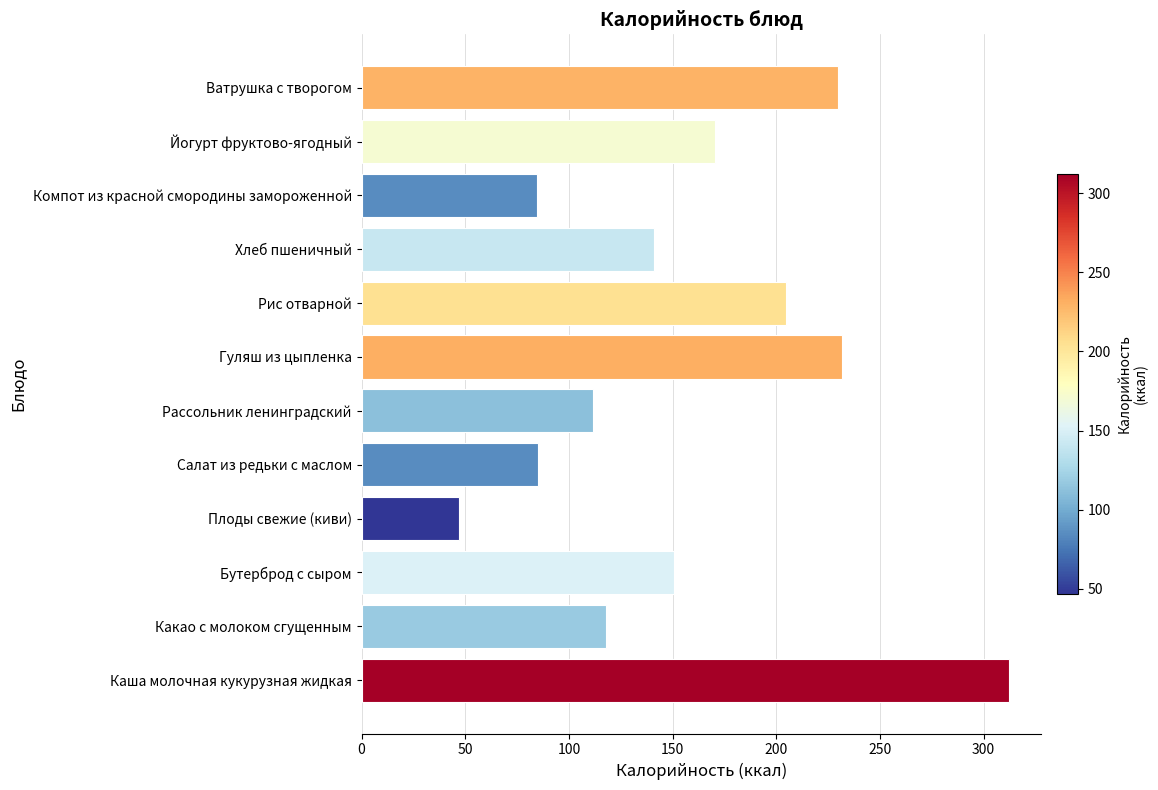

What is the minimum value shown in the chart?

47.0